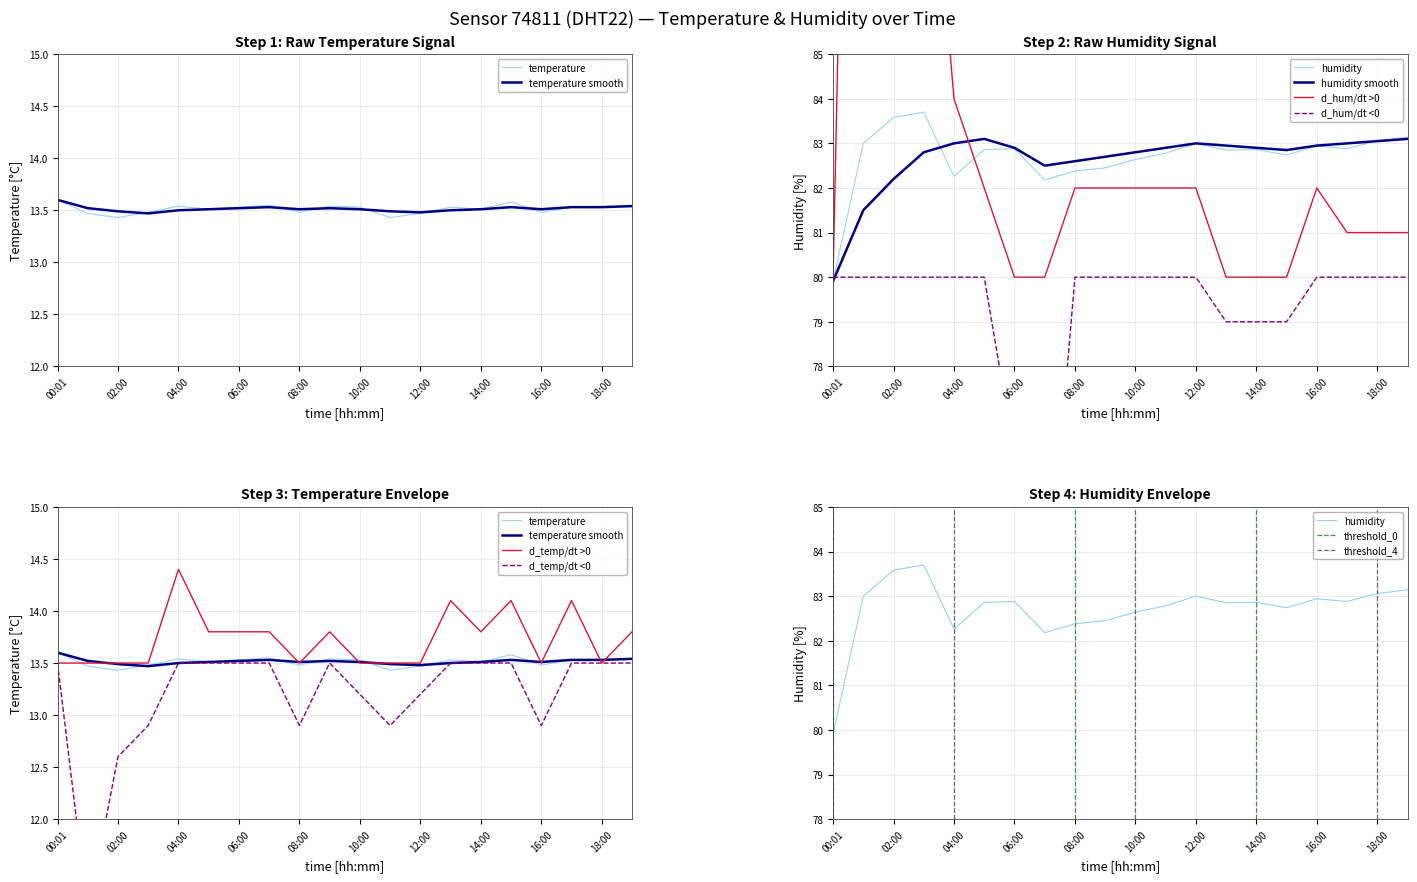

What is the maximum value shown in the chart?

83.7